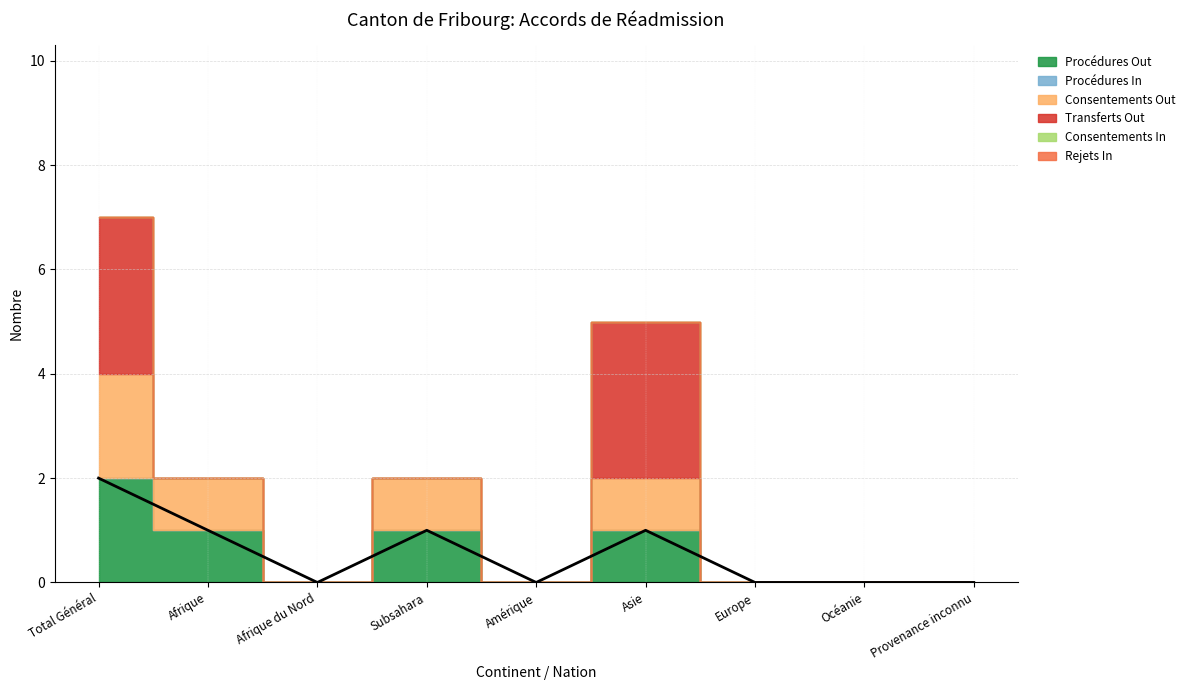

At which label does Procédures Out reach its peak?

Total Général